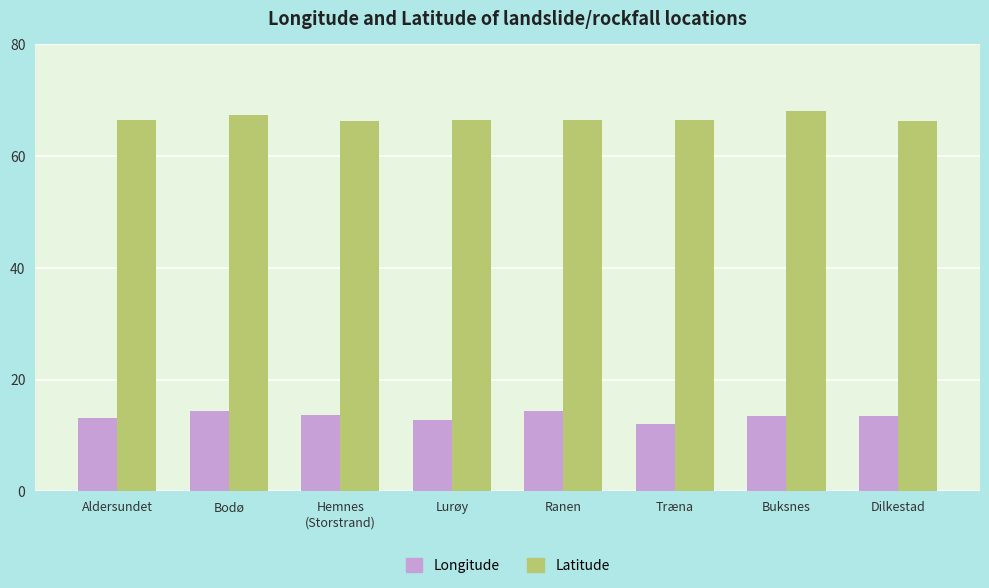

Are the bars horizontal?

No